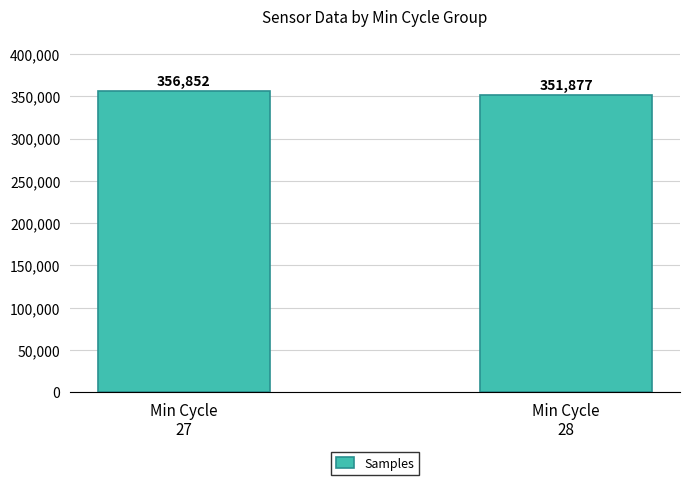

True or false: the data shows 351877 at Min Cycle
28.

True